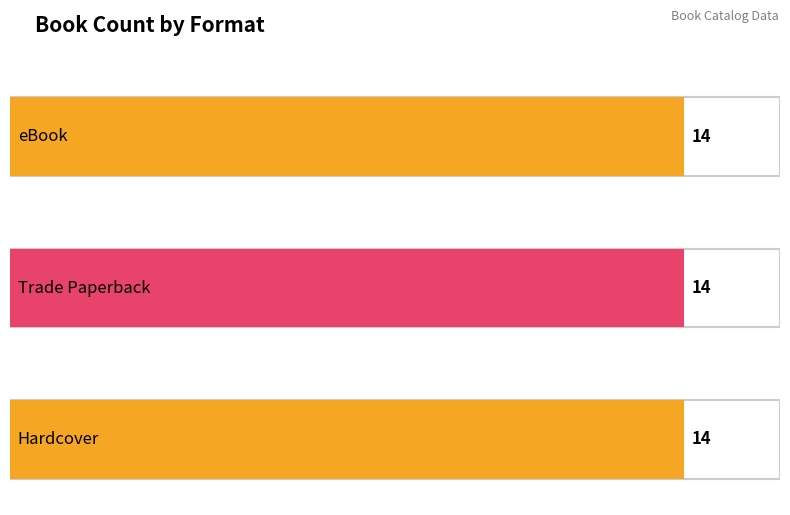

What are all the series names shown in the legend?

eBook, Trade Paperback, Hardcover